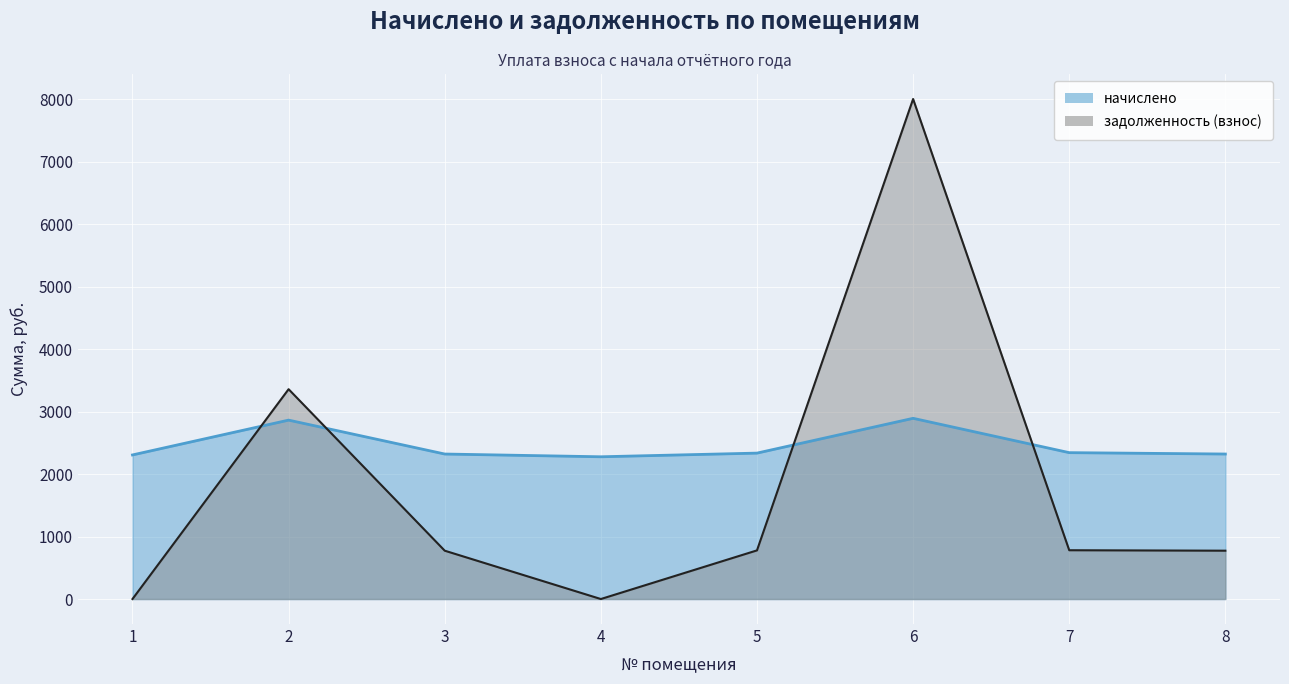

At which label does задолженность (взнос) reach its peak?

6